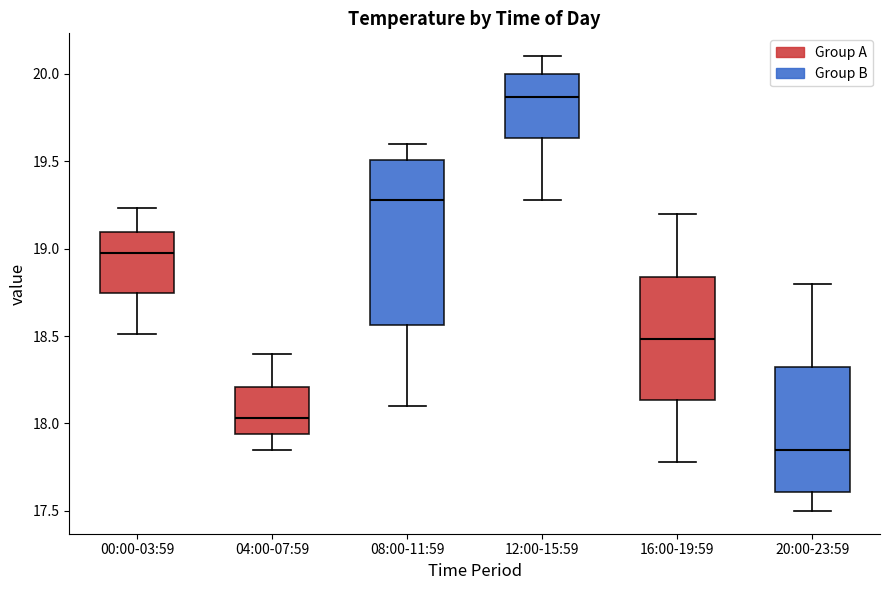

Where does the median line of the box for 16:00-19:59 sit on the y-axis? The values are not printed on the chart, so give them approximately, as read against the axis.

18.50